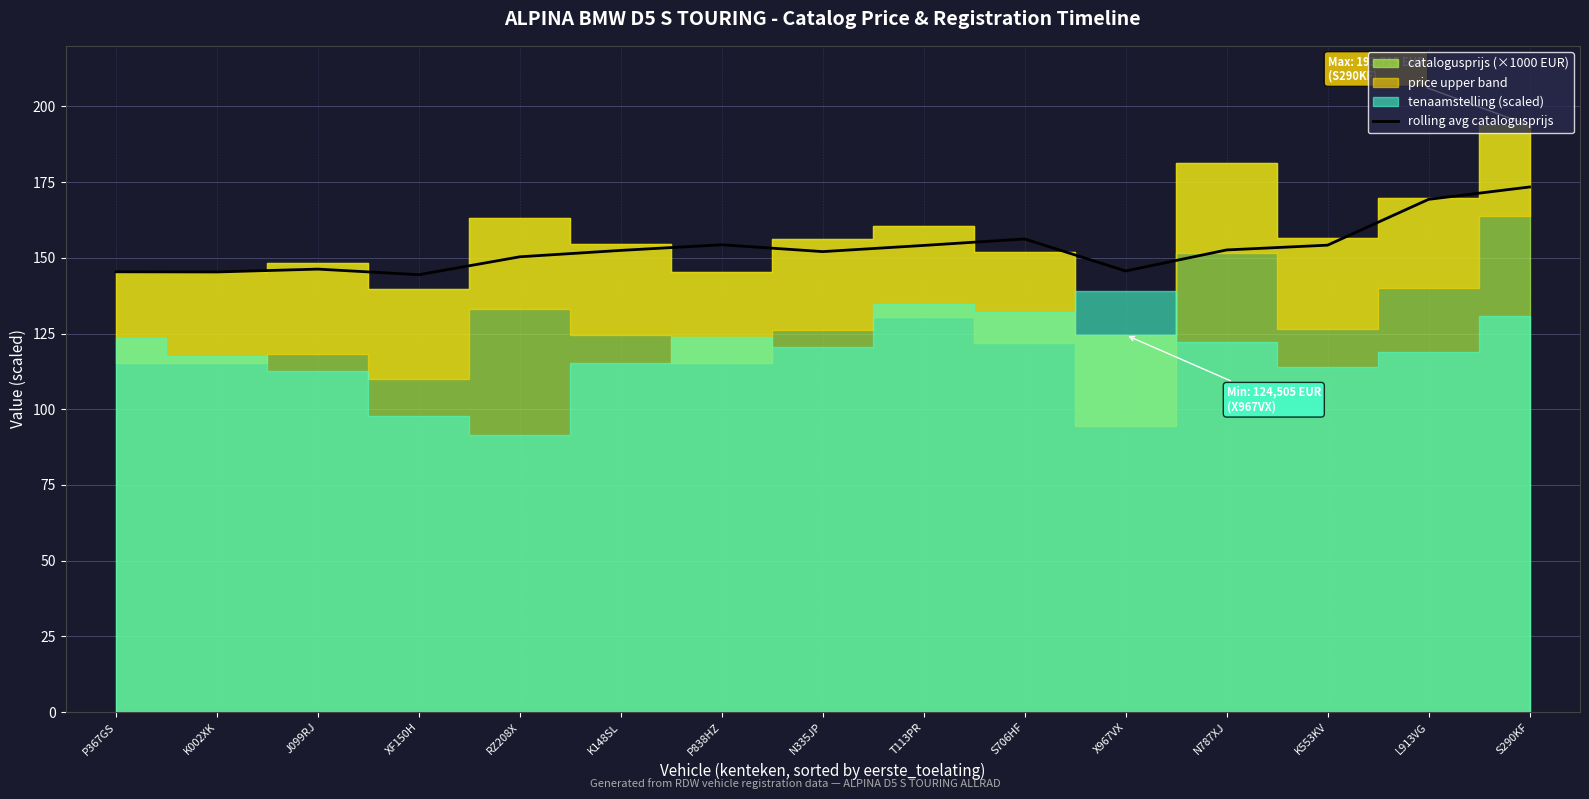

What value does the data have at K002XK?

145.3